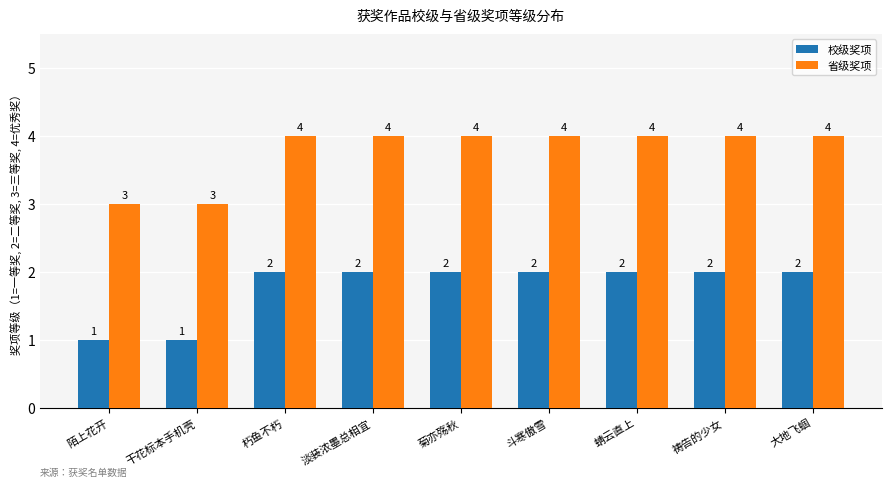

What is the sum of the 省级奖项 values at 大地飞蝈 and 干花标本手机壳?

7